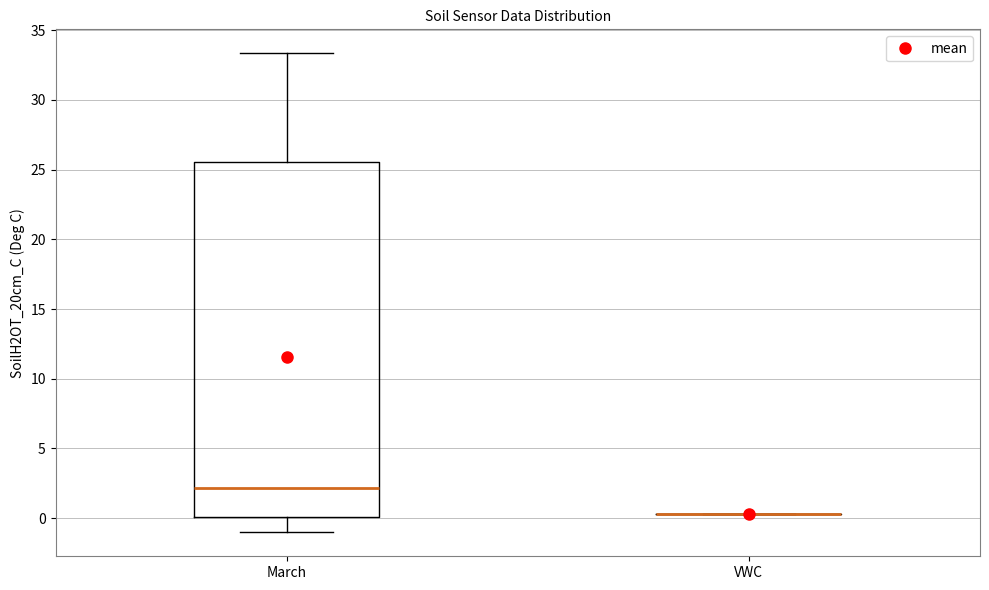

Which box is the tallest, from its lower edge to its upper edge?

March